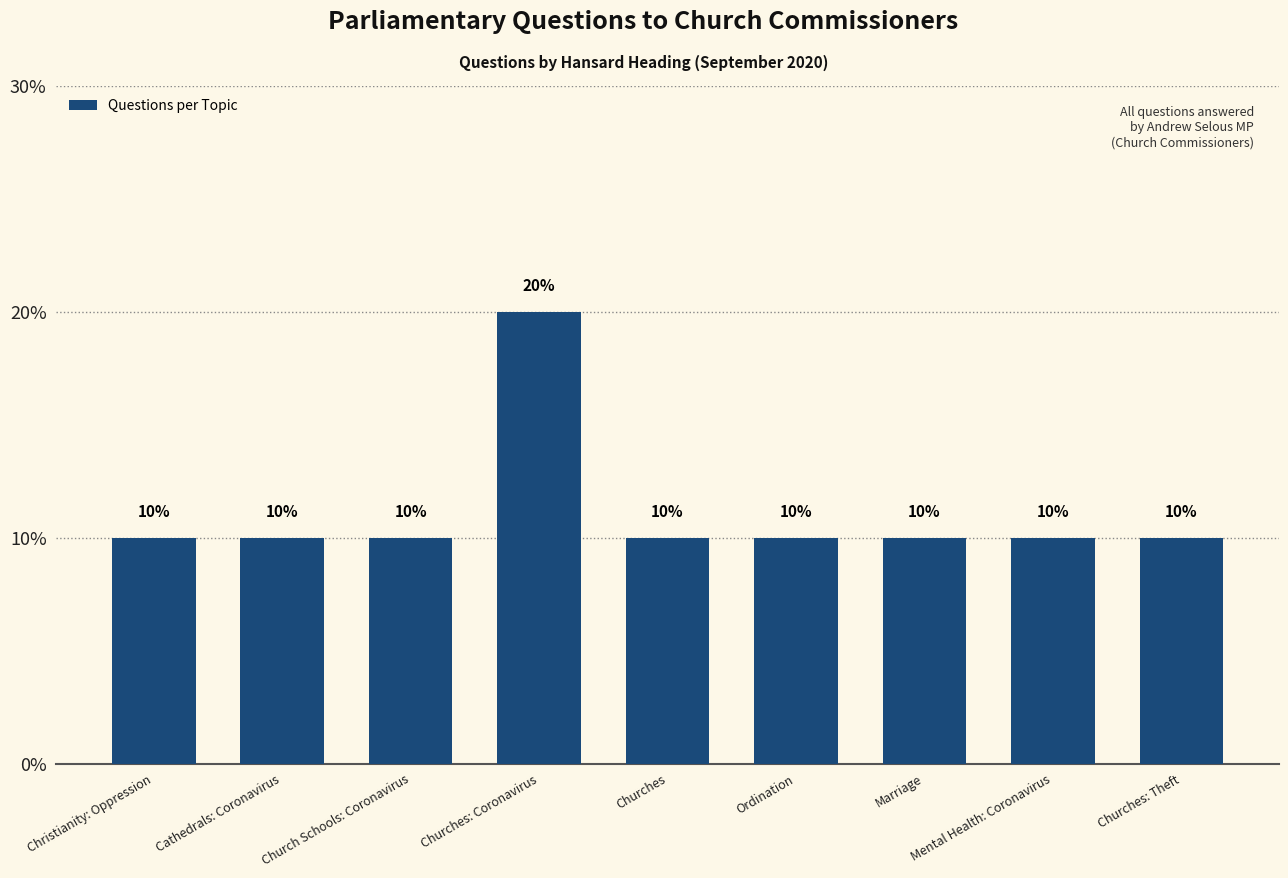

What is the average value?

11